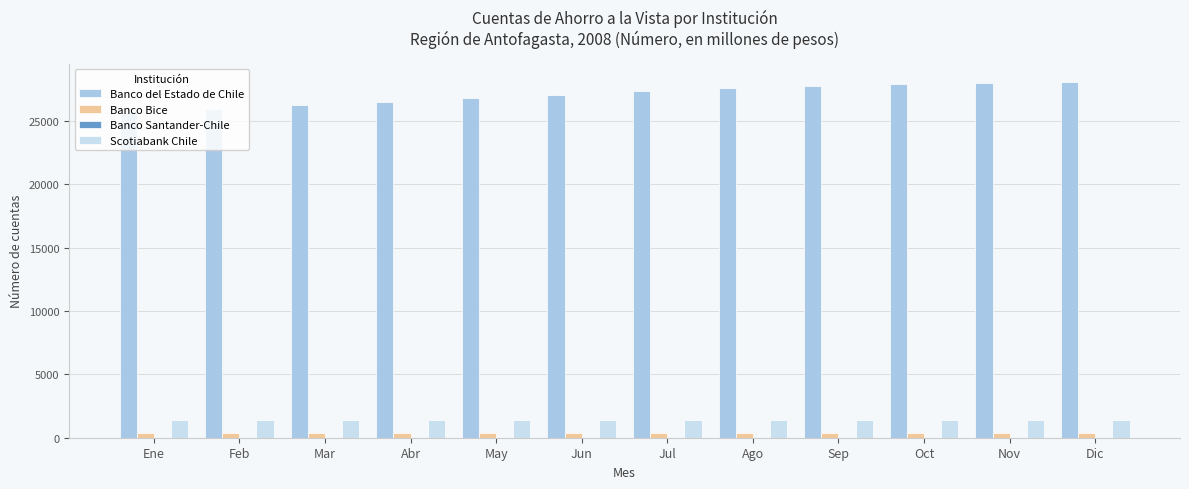

Between May and Dic, which series saw the biggest shift?

Banco del Estado de Chile